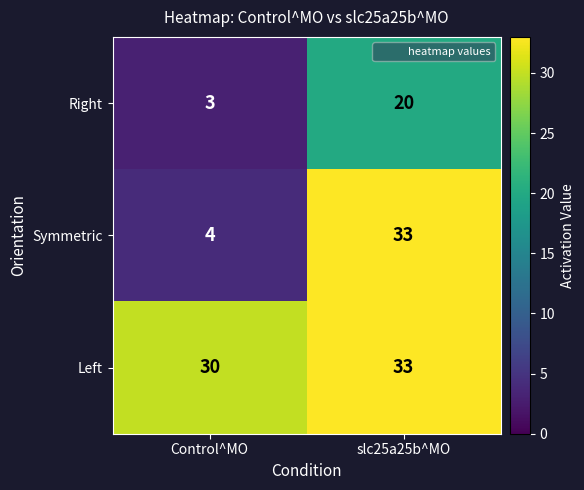

The value of Left at slc25a25b^MO is 33. True or false?

True